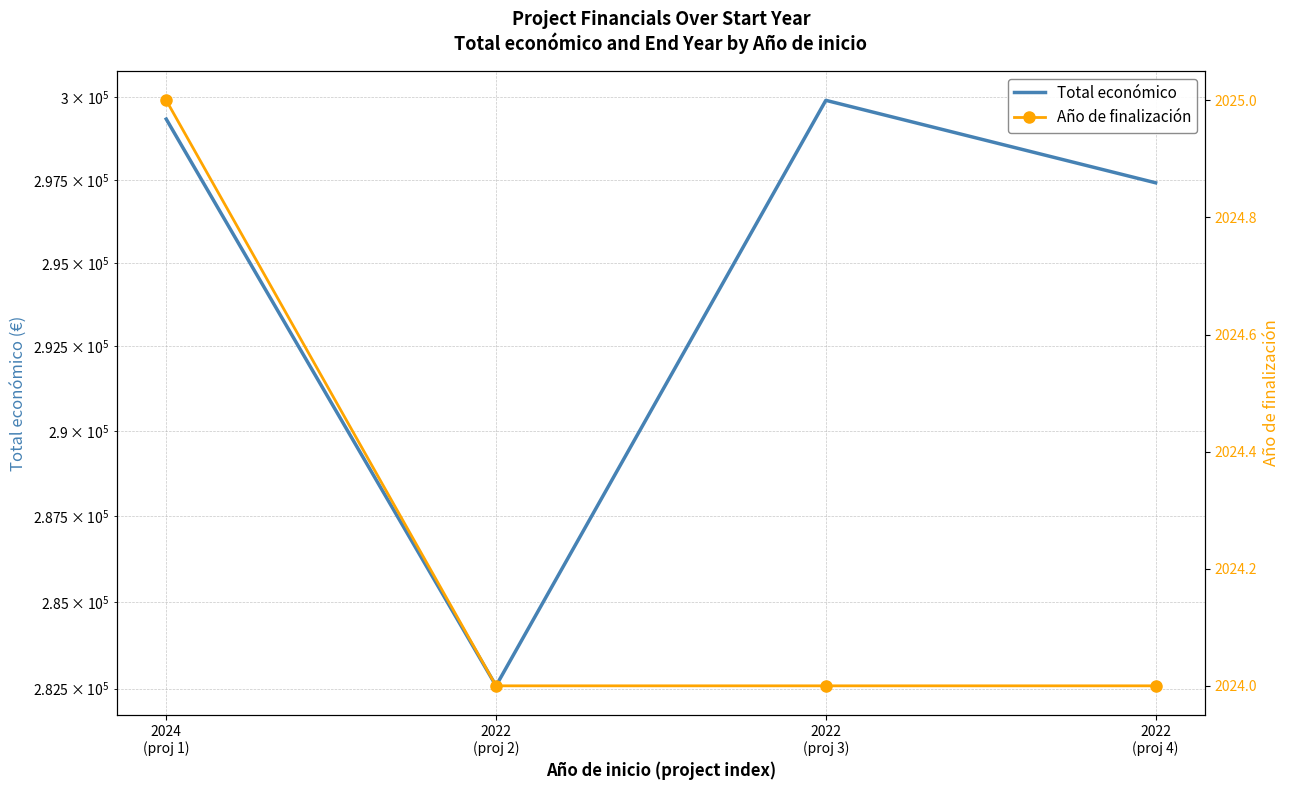

List the series in order of their peak value, highest first.

Total económico, Año de finalización